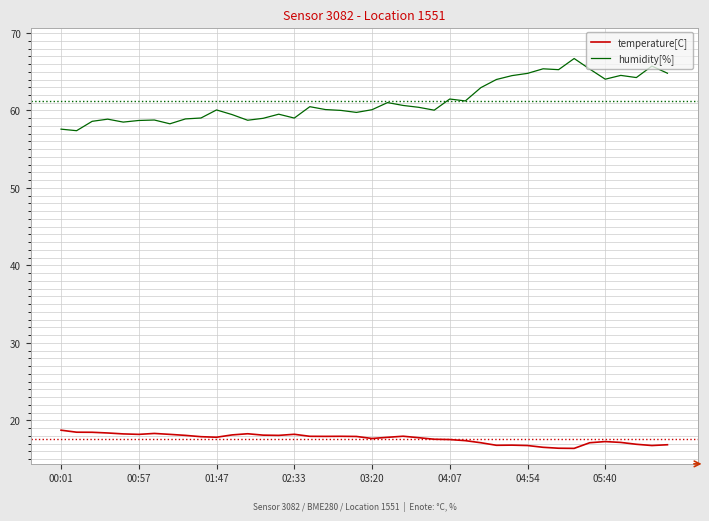

What is the difference between the second highest and minimum values in the humidity[%] series?

8.3